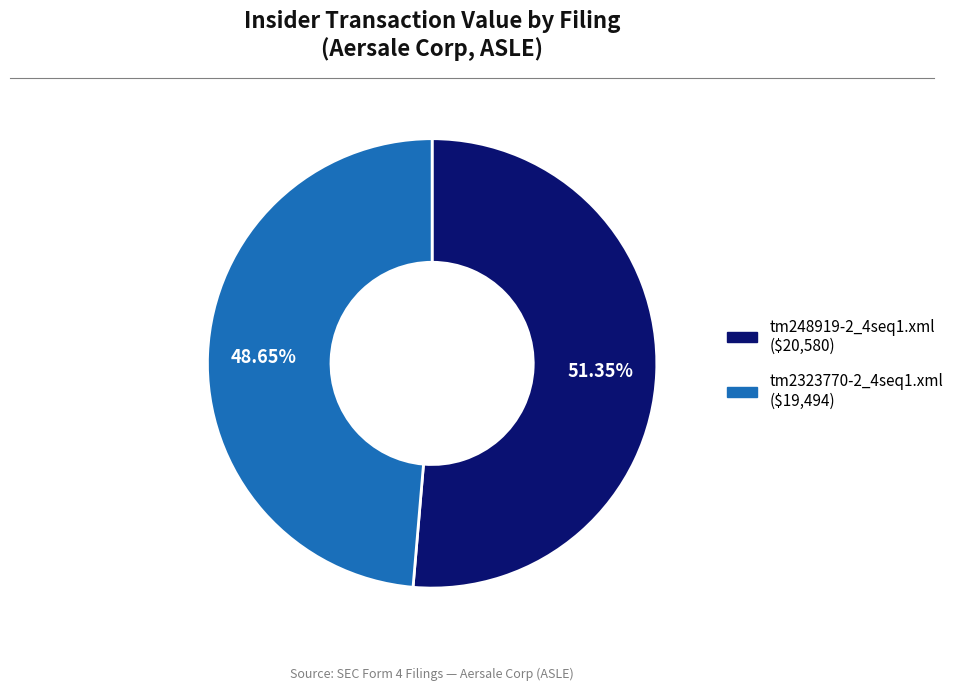

Between tm248919-2_4seq1.xml and tm2323770-2_4seq1.xml, which is larger?

tm248919-2_4seq1.xml